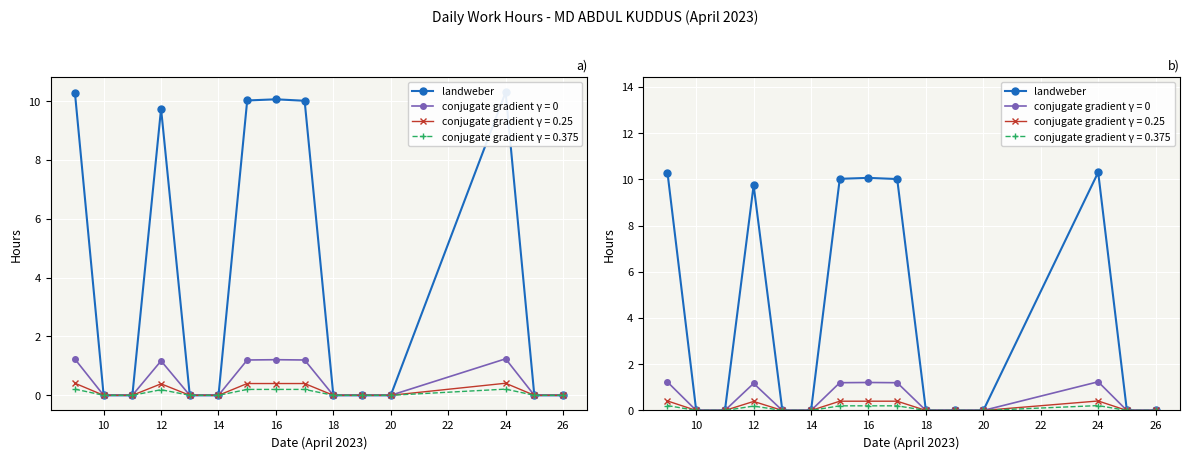

At which category does the chart reach its minimum across all series?

10